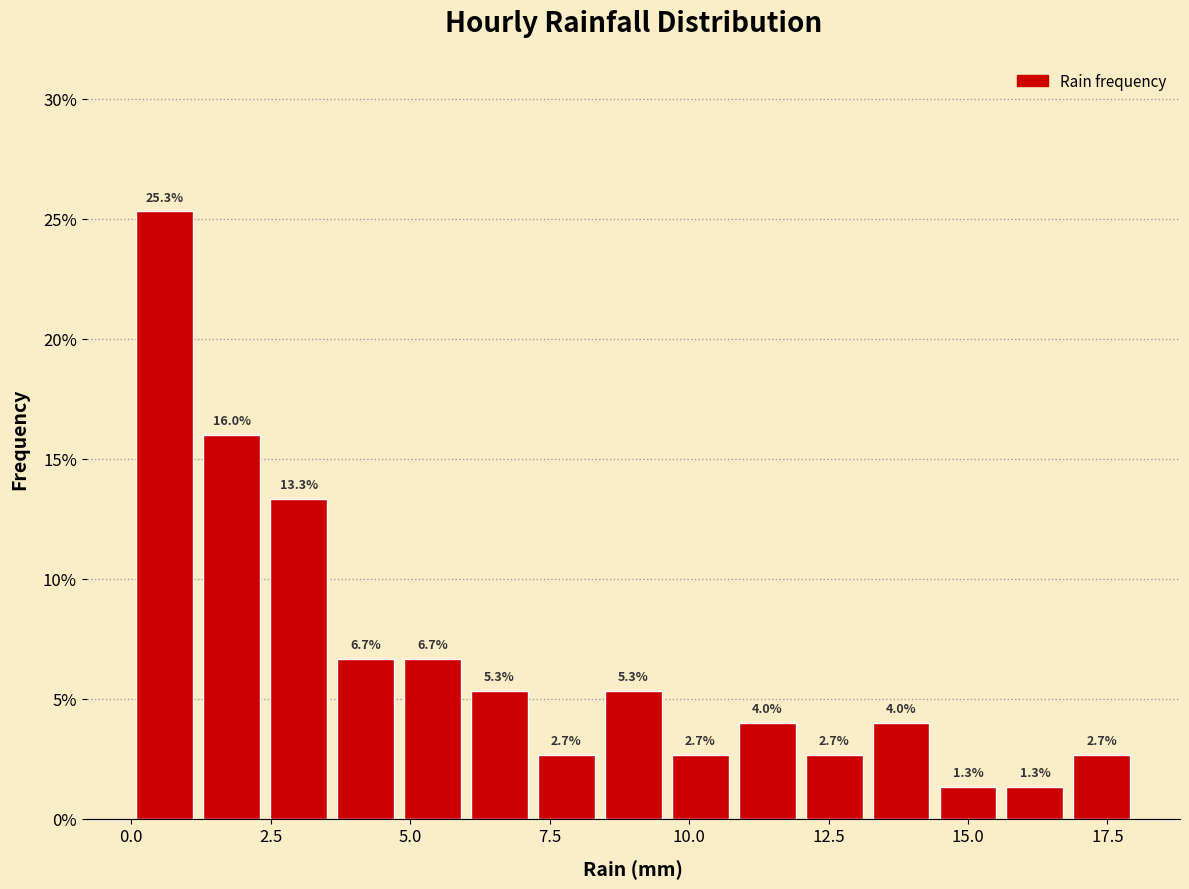

Around what value on the x-axis is the tallest bar? Give the approximate position of its centre, as read against the axis.

0.5